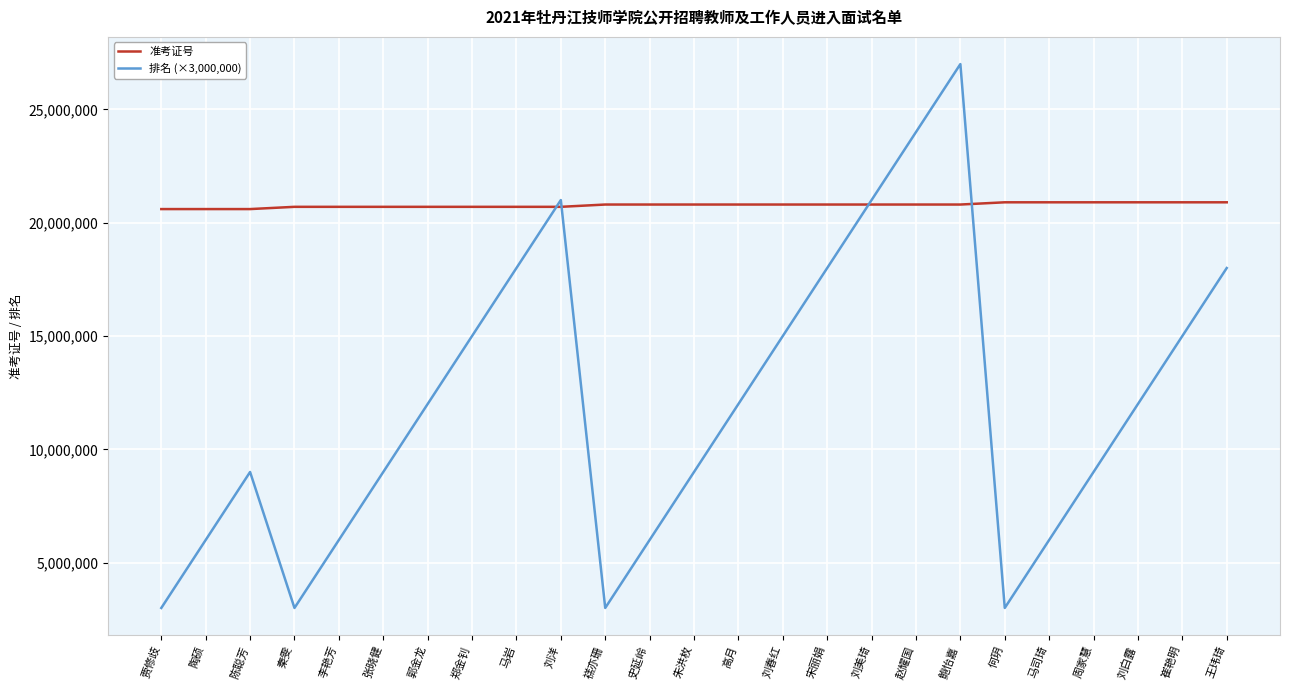

Is it true that 准考证号 equals 36306905 at 刘白露?

False